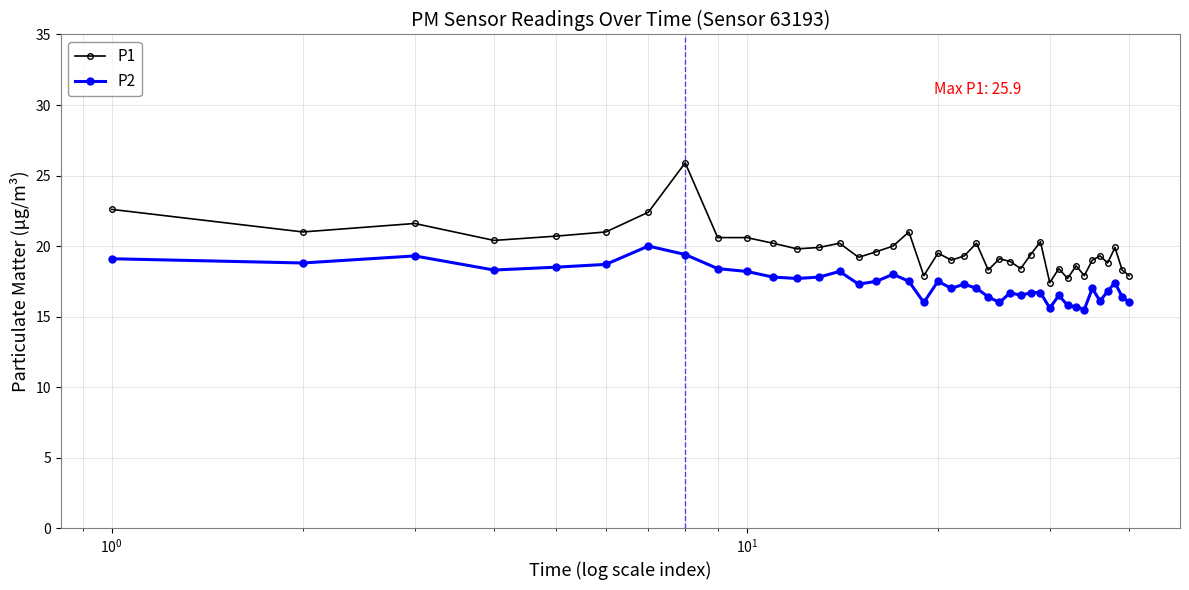

What is the value of the P2 point at the 13th from the left?

17.8